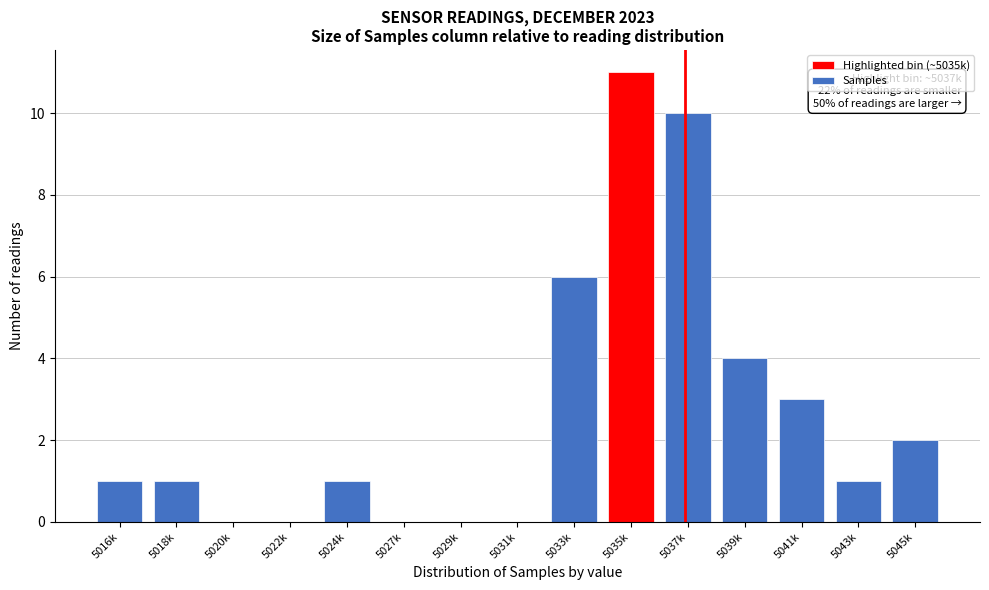

Reading right to left, extract all data points from this chart.

5045k=2	5043k=1	5041k=3	5039k=4	5037k=10	5035k=11	5033k=6	5031k=0	5029k=0	5027k=0	5024k=1	5022k=0	5020k=0	5018k=1	5016k=1